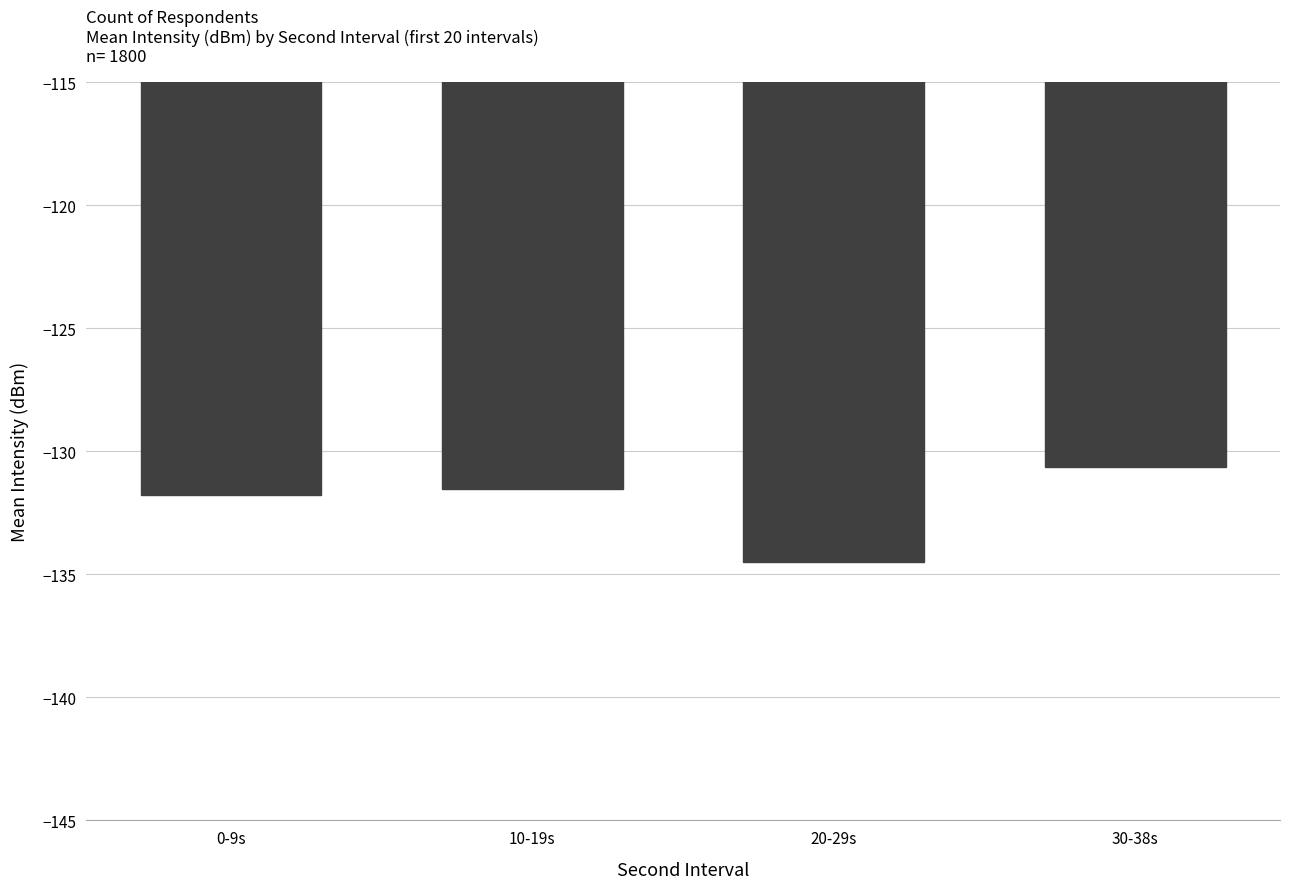

What is the sum of all values?

-528.4